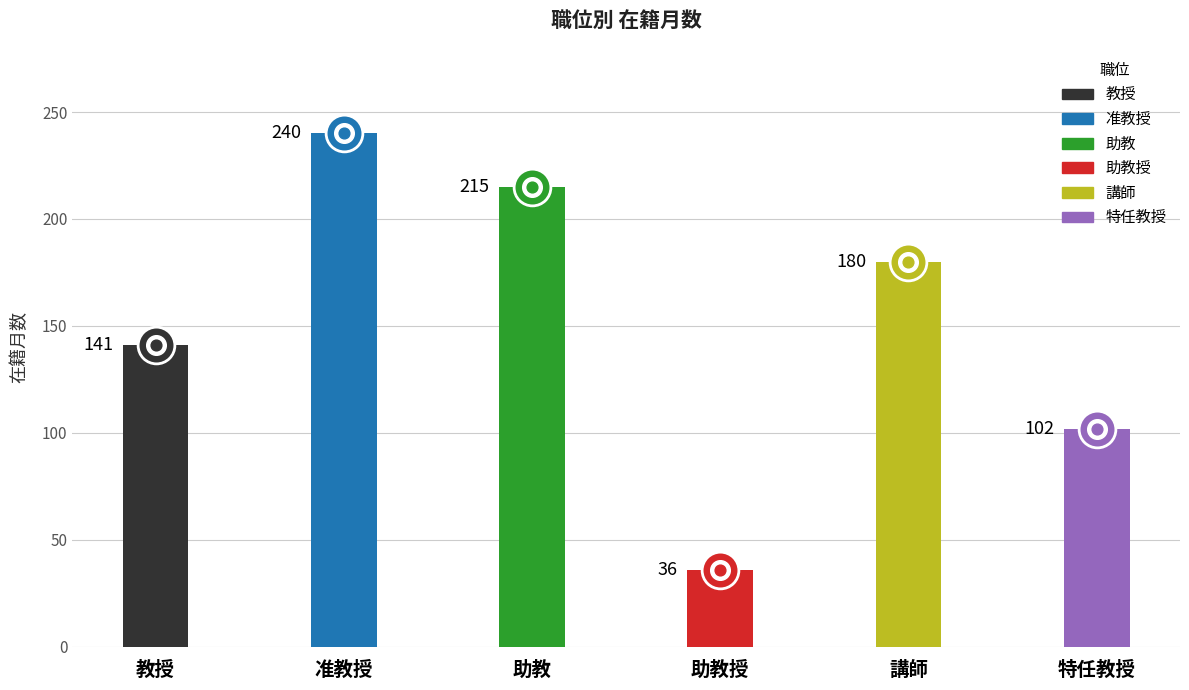

Between 助教 and 助教授, which is larger?

助教